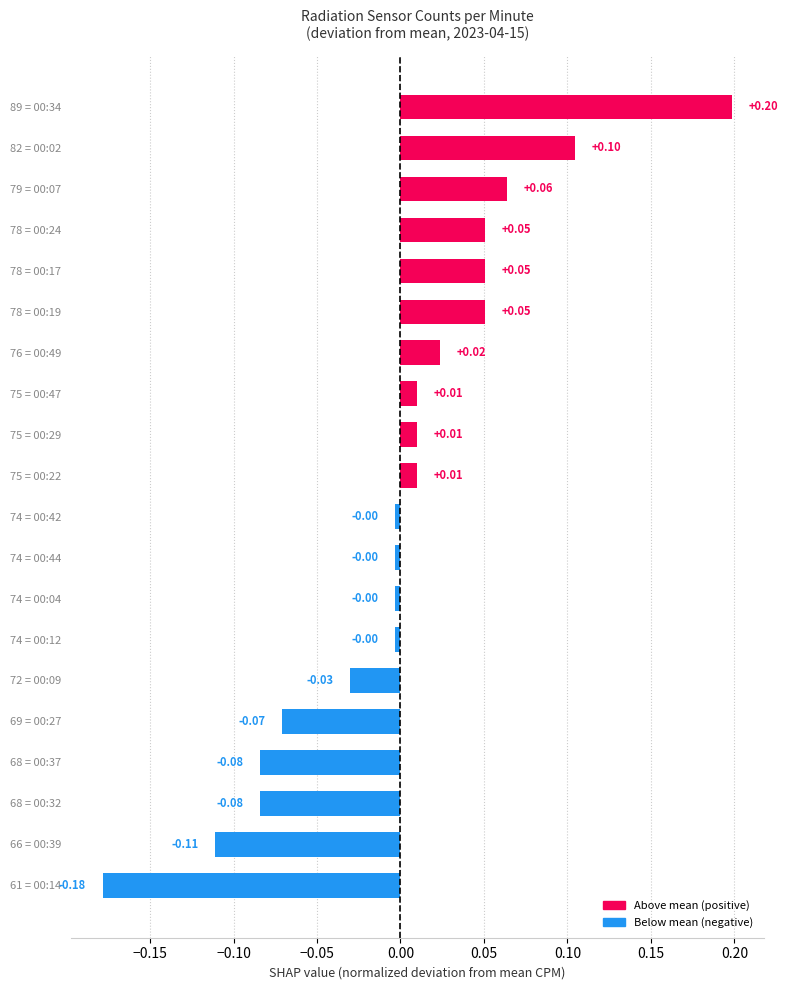

What is the difference between the maximum and minimum values?

0.4